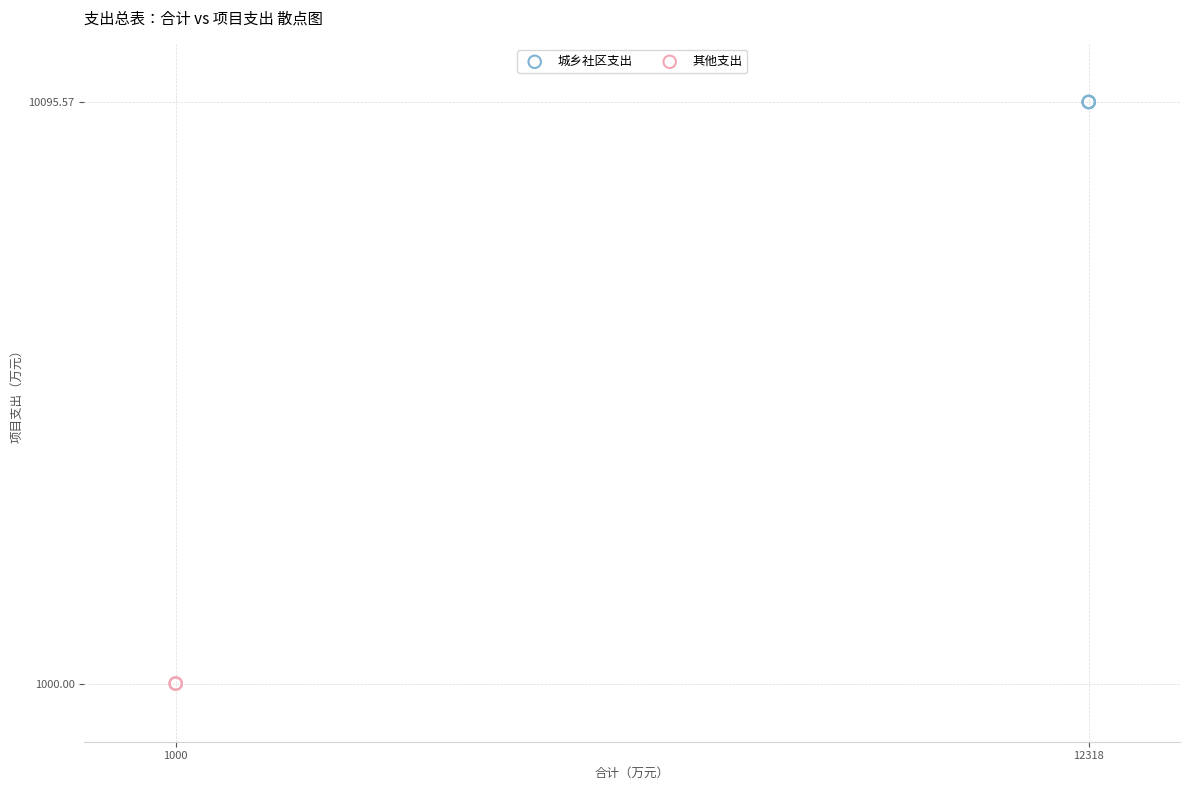

Which series reaches the minimum Y coordinate?

其他支出